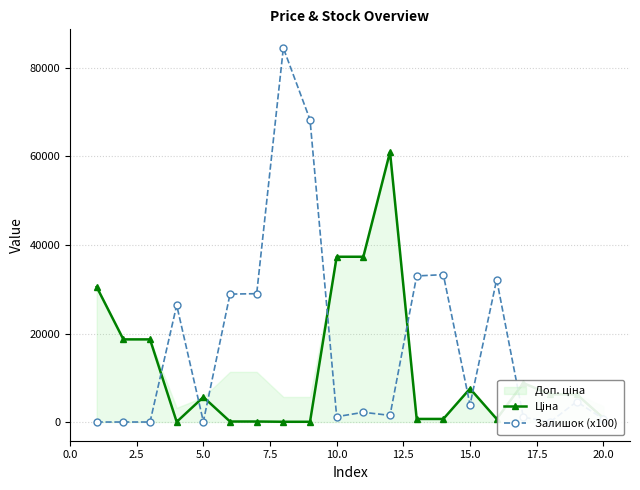

The Залишок (x100) series shows 591.8 at 11. True or false?

False